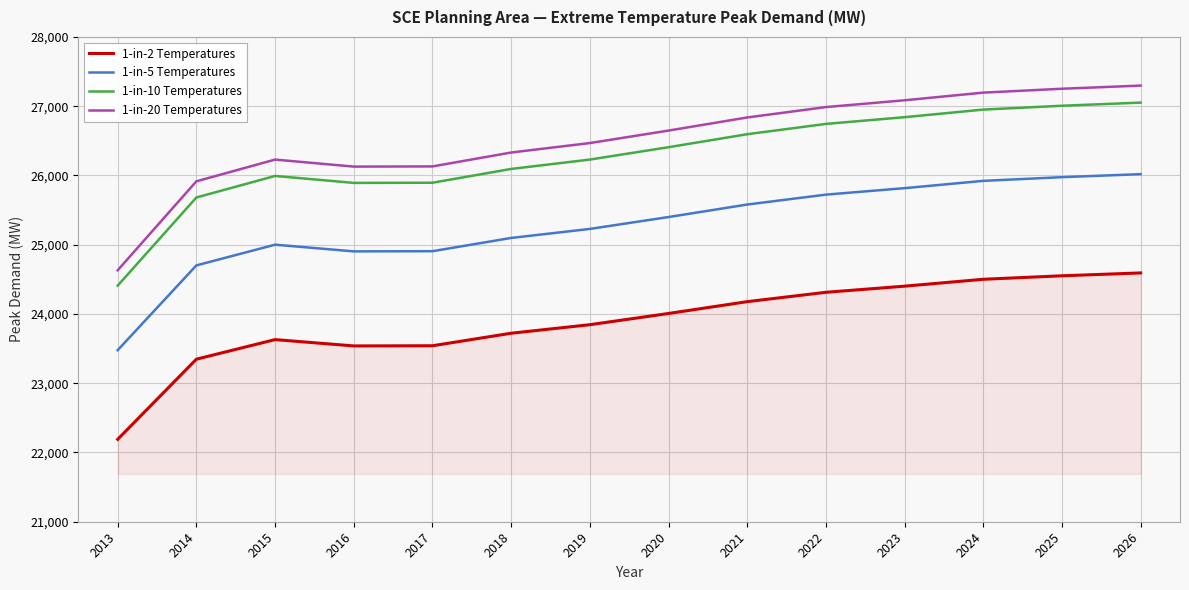

Between 2014 and 2023, which series saw the biggest shift?

1-in-20 Temperatures